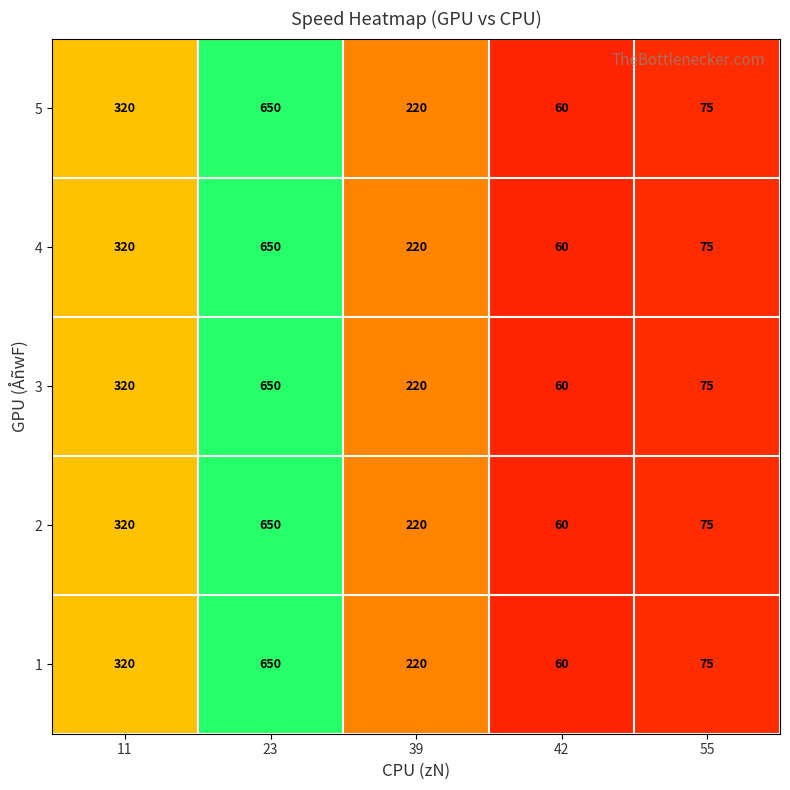

What is the minimum value shown in the chart?

60